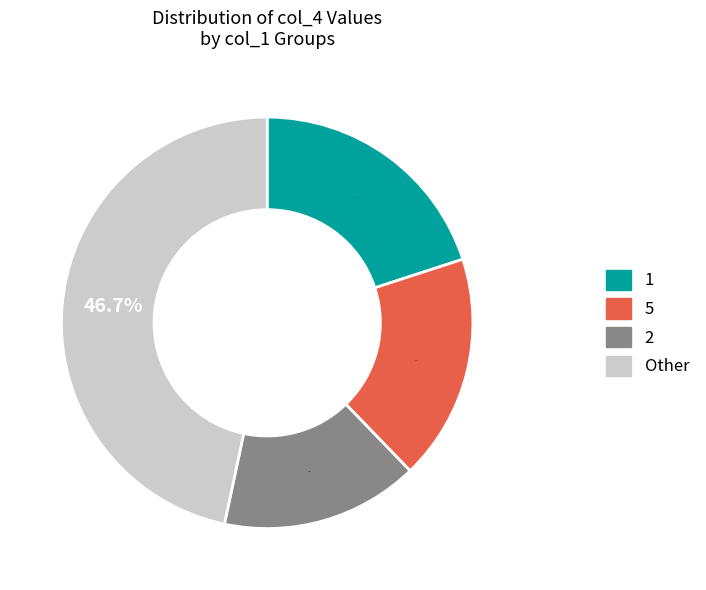

Is there a majority slice in this chart?

No